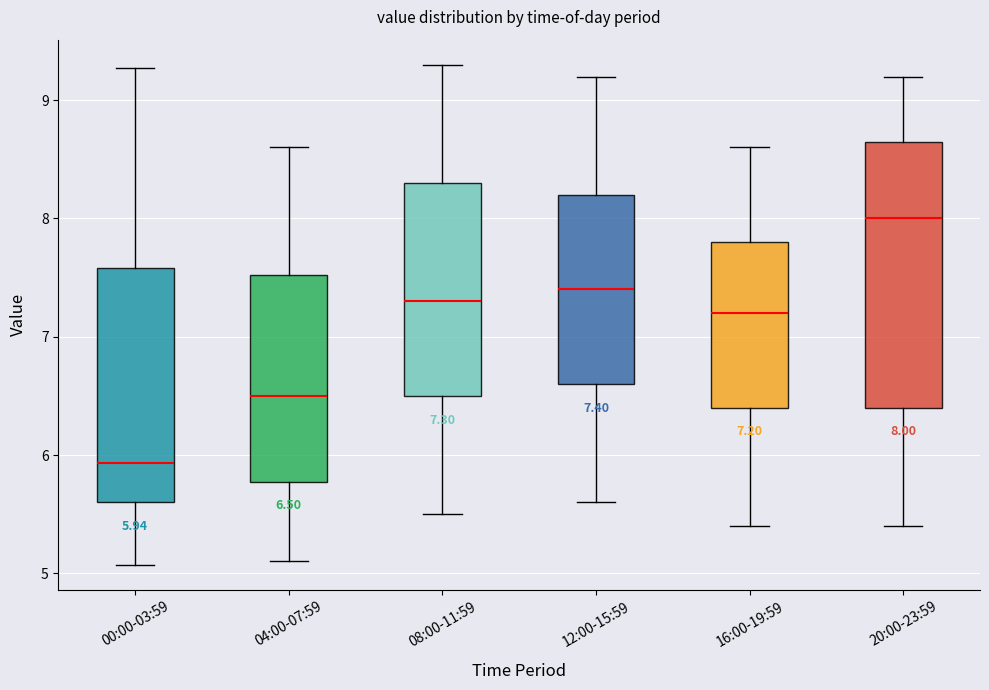

Which box's median line is the lowest?

00:00-03:59